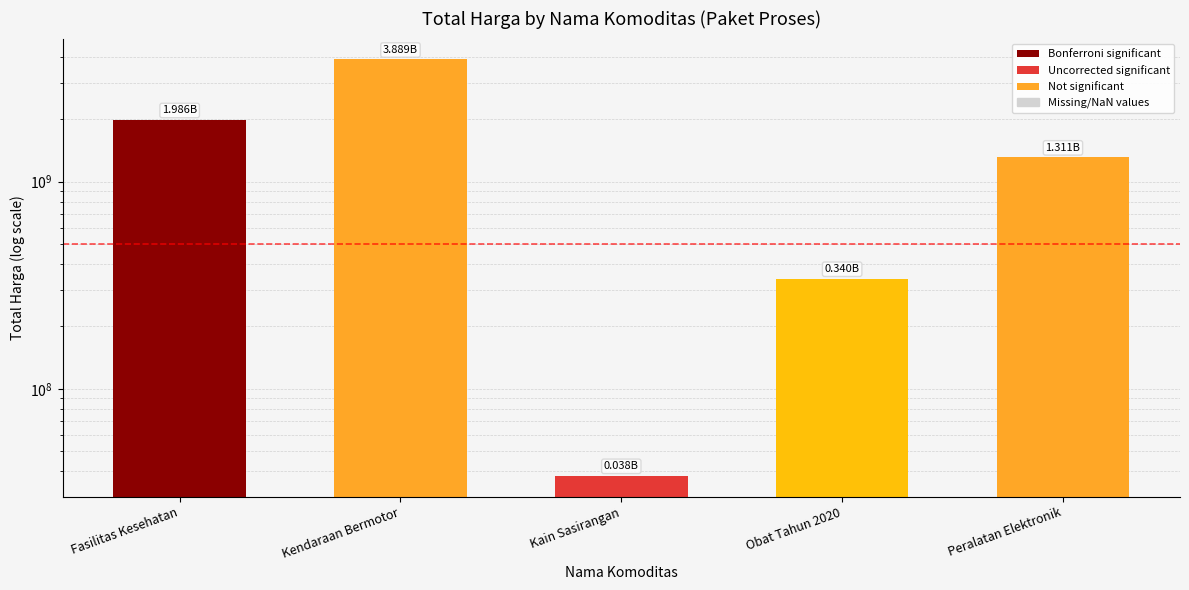

What is the greatest value displayed?

3888564100